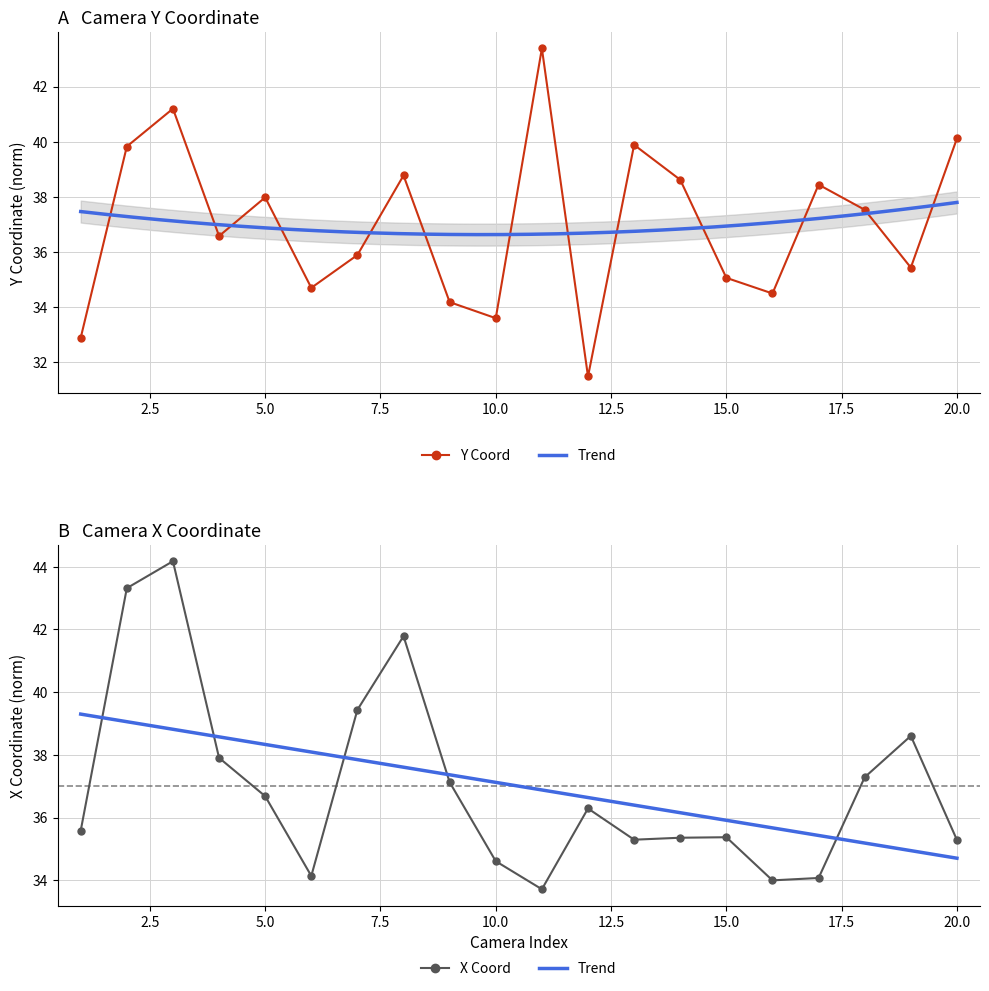

What is the sum of all X Coordinate values?

740.0